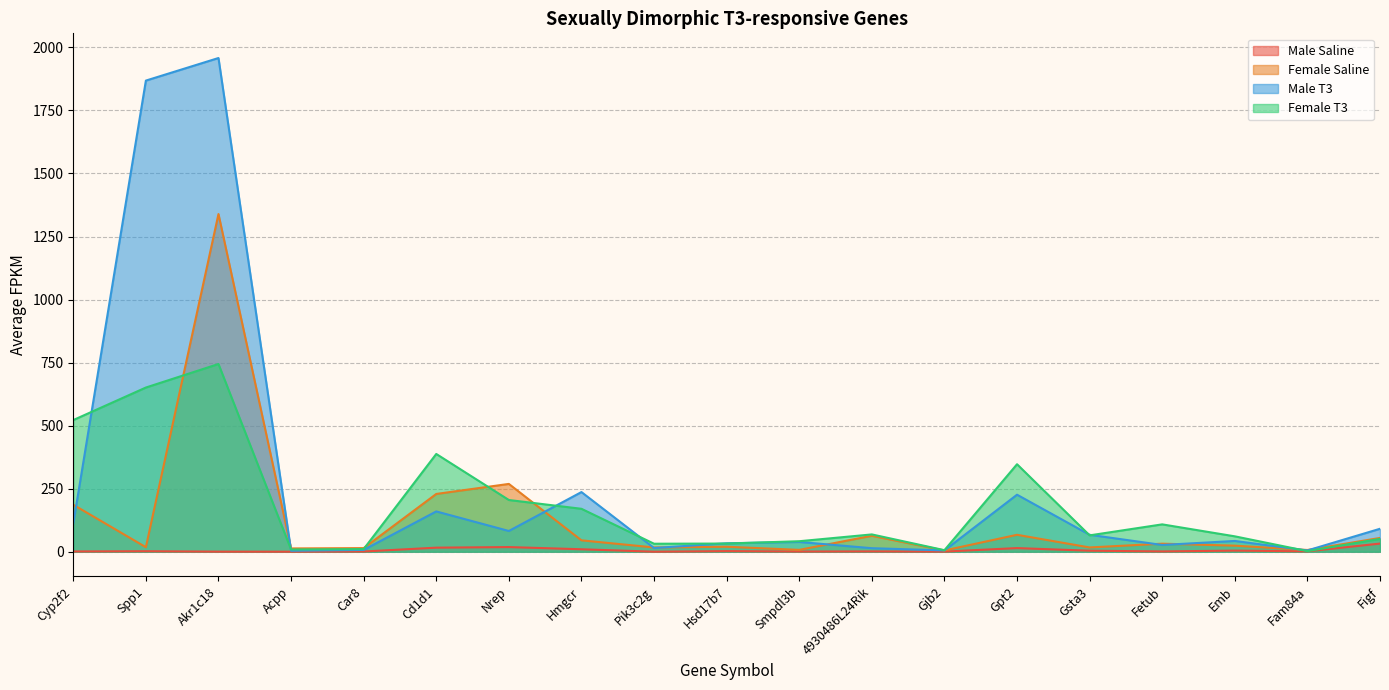

Rank the series by their maximum value, from highest to lowest.

Male T3, Female Saline, Female T3, Male Saline